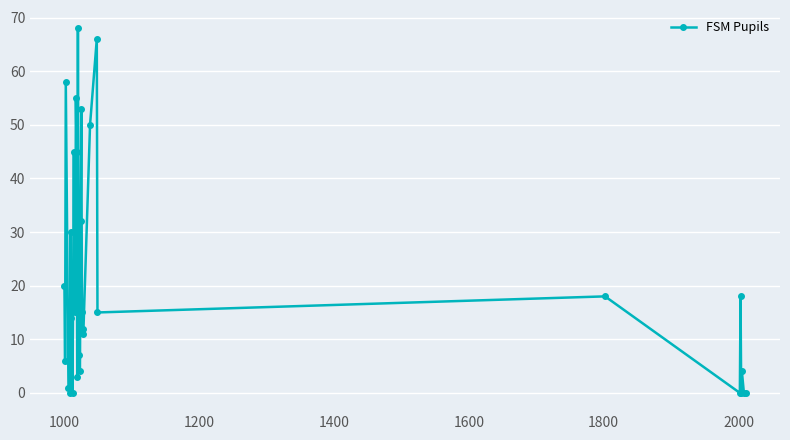

What is the difference between the second highest and minimum values?

66